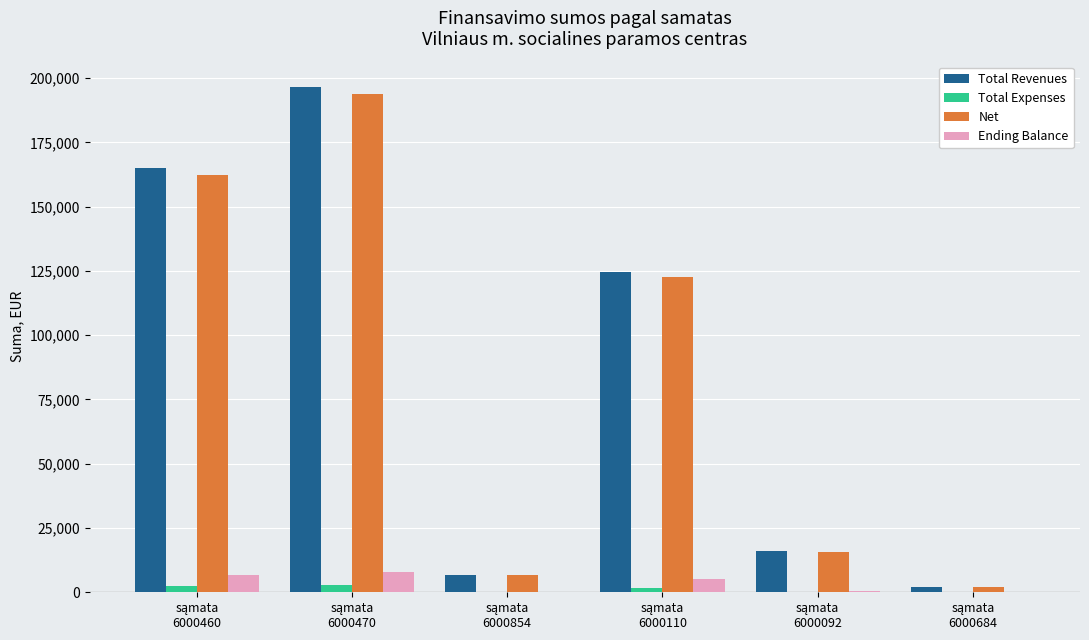

What is the greatest value displayed?

196625.4